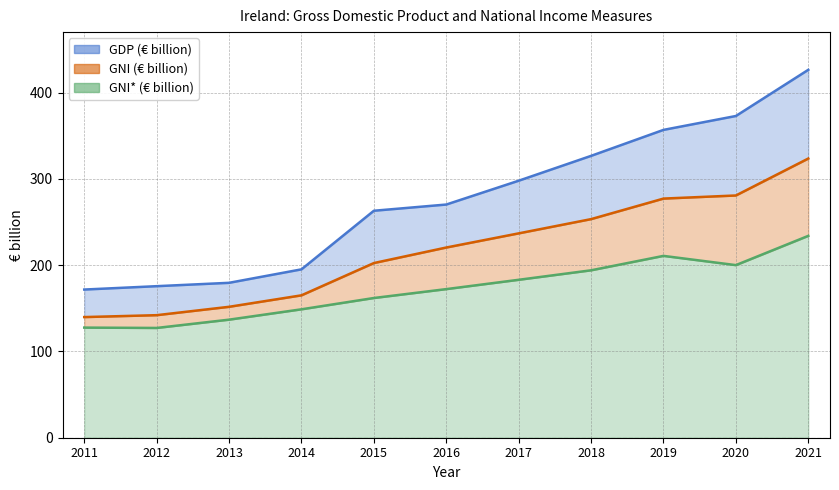

Count the number of categories in the chart.

11